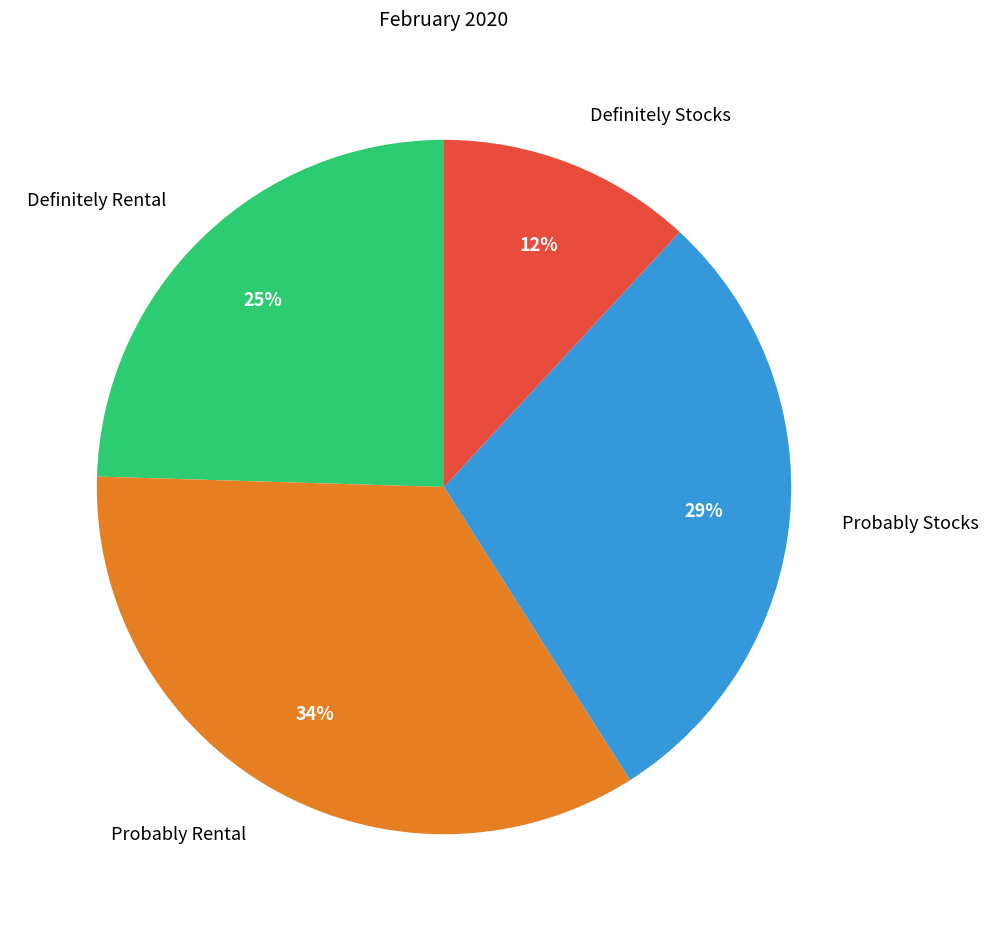

Is there any slice that represents more than half of the pie?

No